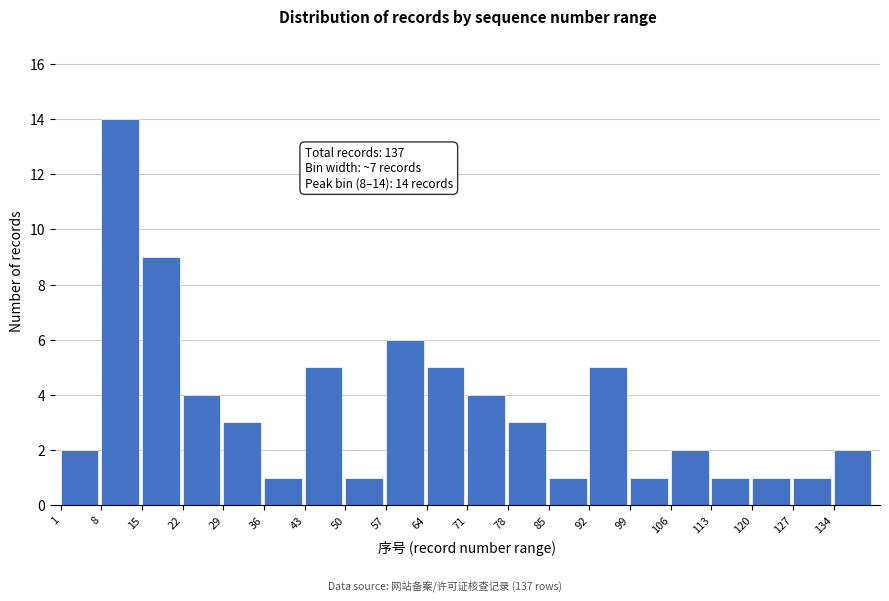

Reading right to left, transcribe all the data shown in this chart.

134=2	127=1	120=1	113=1	106=2	99=1	92=5	85=1	78=3	71=4	64=5	57=6	50=1	43=5	36=1	29=3	22=4	15=9	8=14	1=2